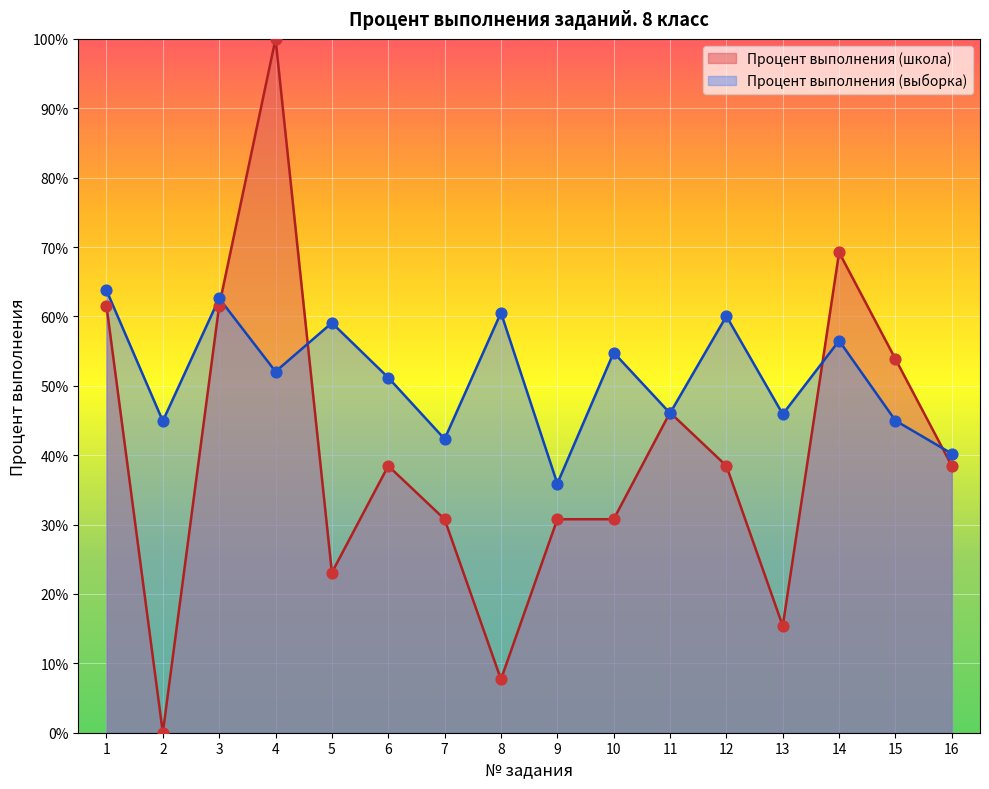

Which series reaches the minimum Y coordinate?

Процент выполнения (школа)